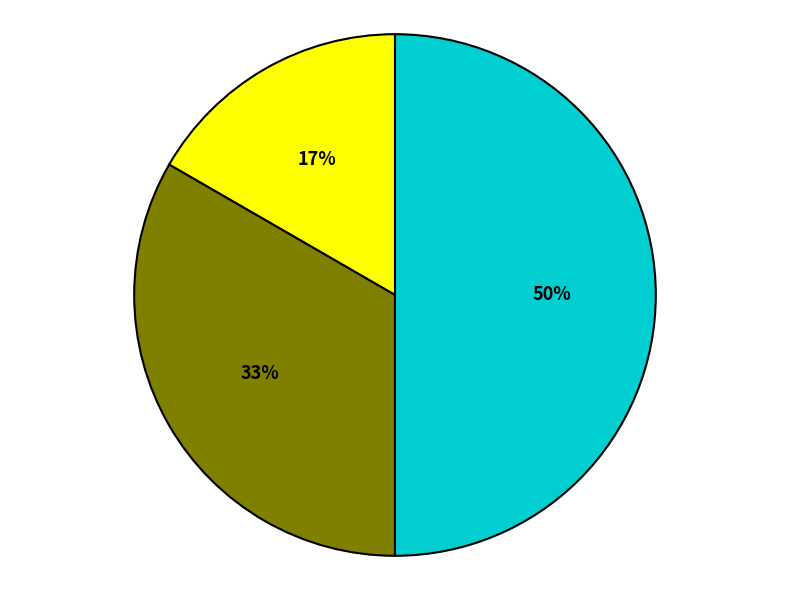

To the nearest percent, what is the average slice percentage?

33%